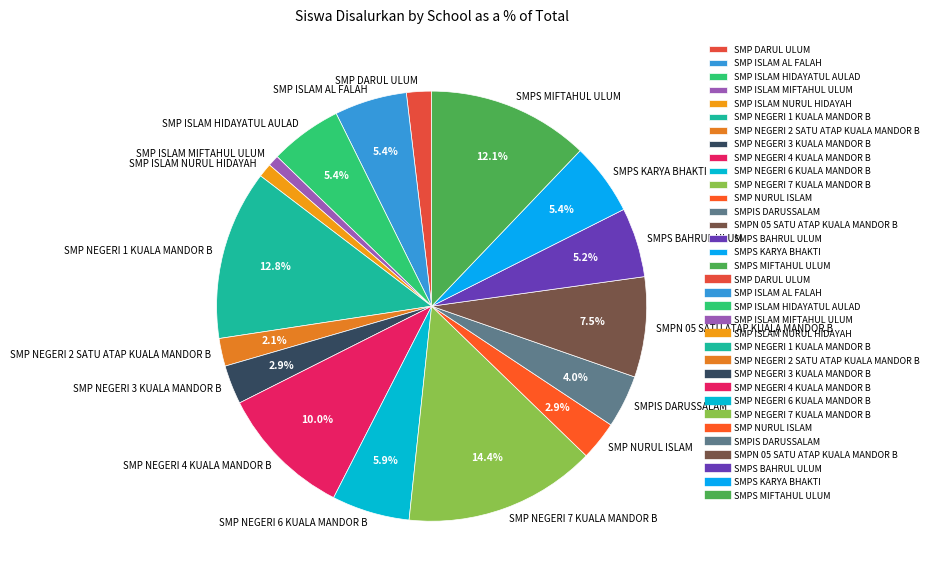

Is the sum of SMPS MIFTAHUL ULUM and SMP ISLAM HIDAYATUL AULAD greater than half?

No